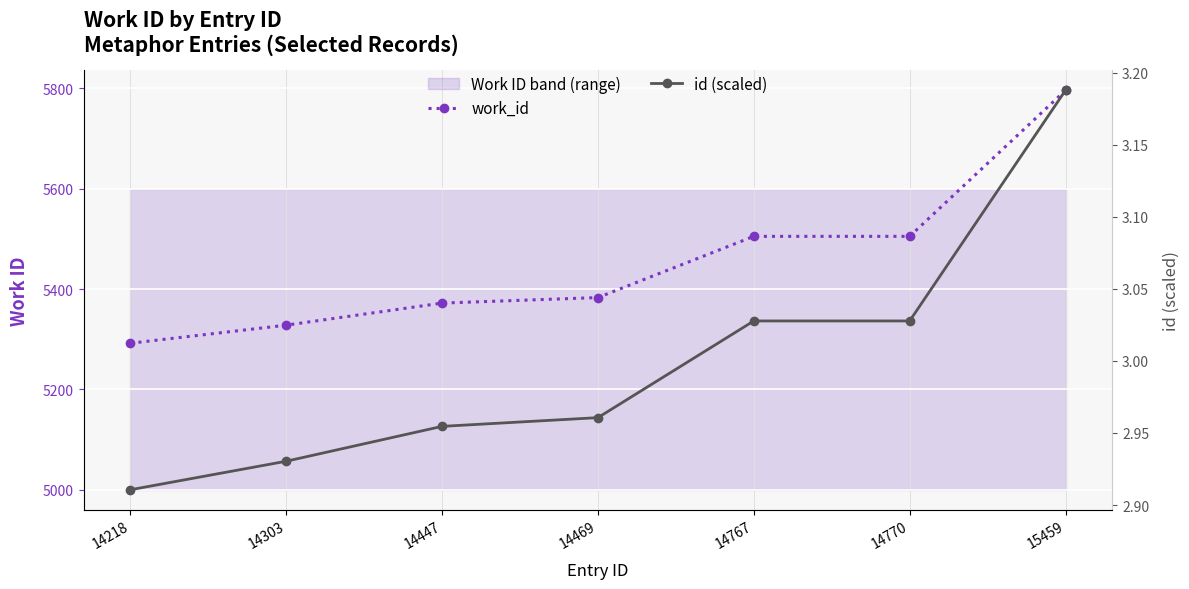

What is the smallest value displayed?

2.9